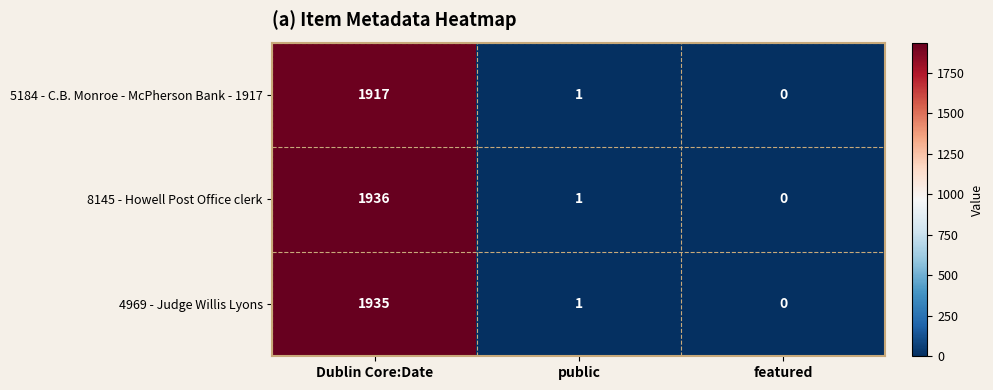

Which series changed the most between Dublin Core:Date and featured?

8145 - Howell Post Office clerk